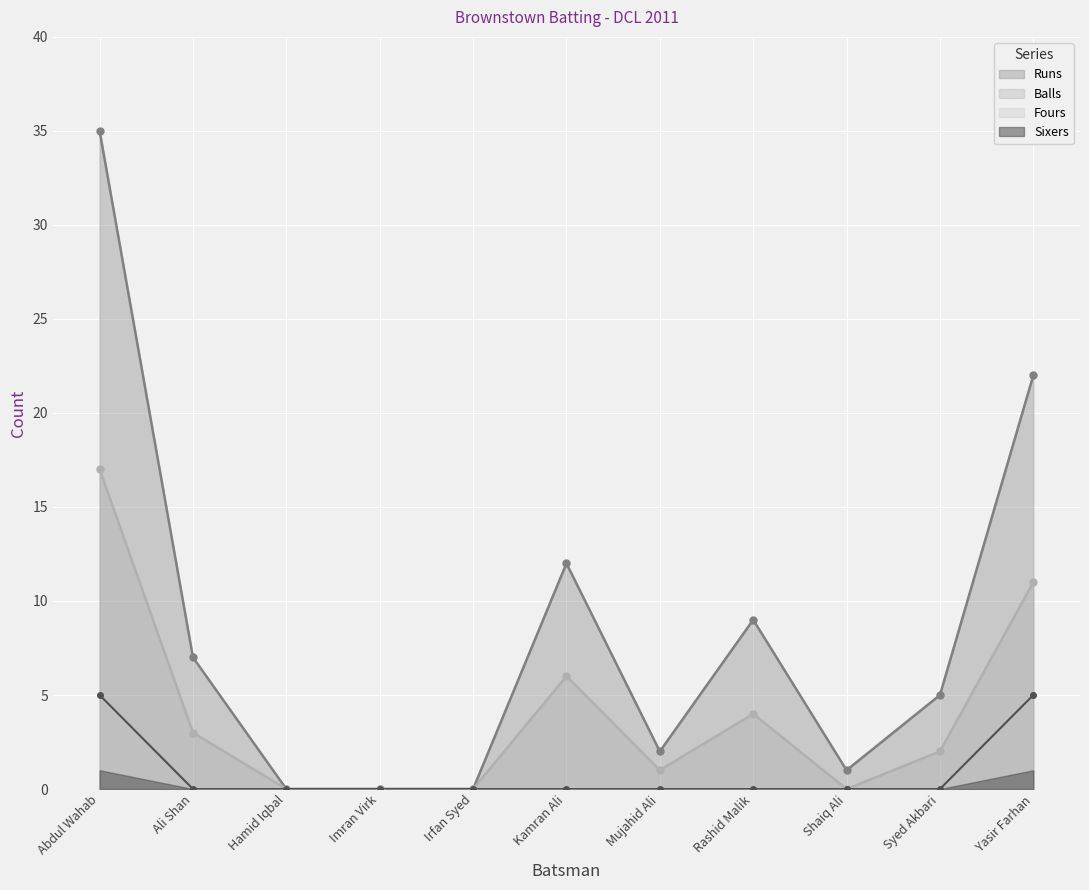

What is the value of the Runs point at the 11th from the left?

22